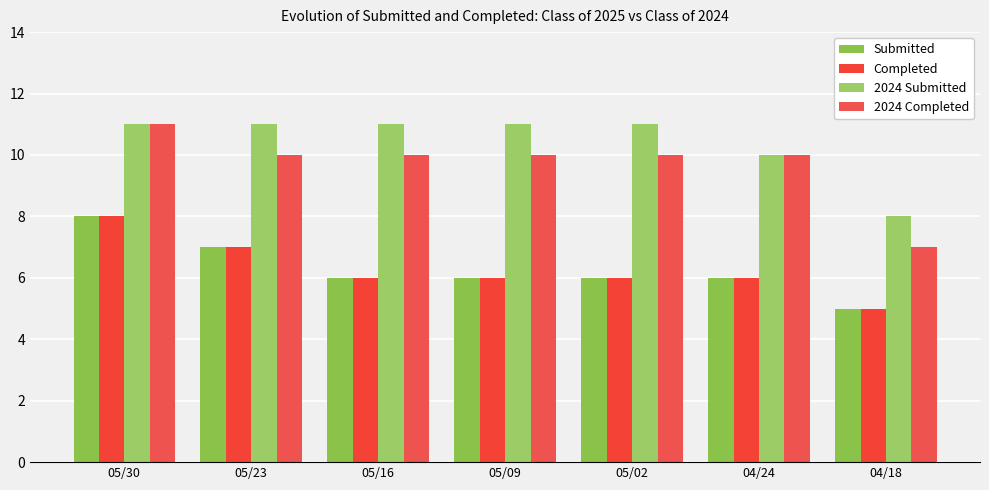

What is the label of the 3rd bar from the left?

05/16